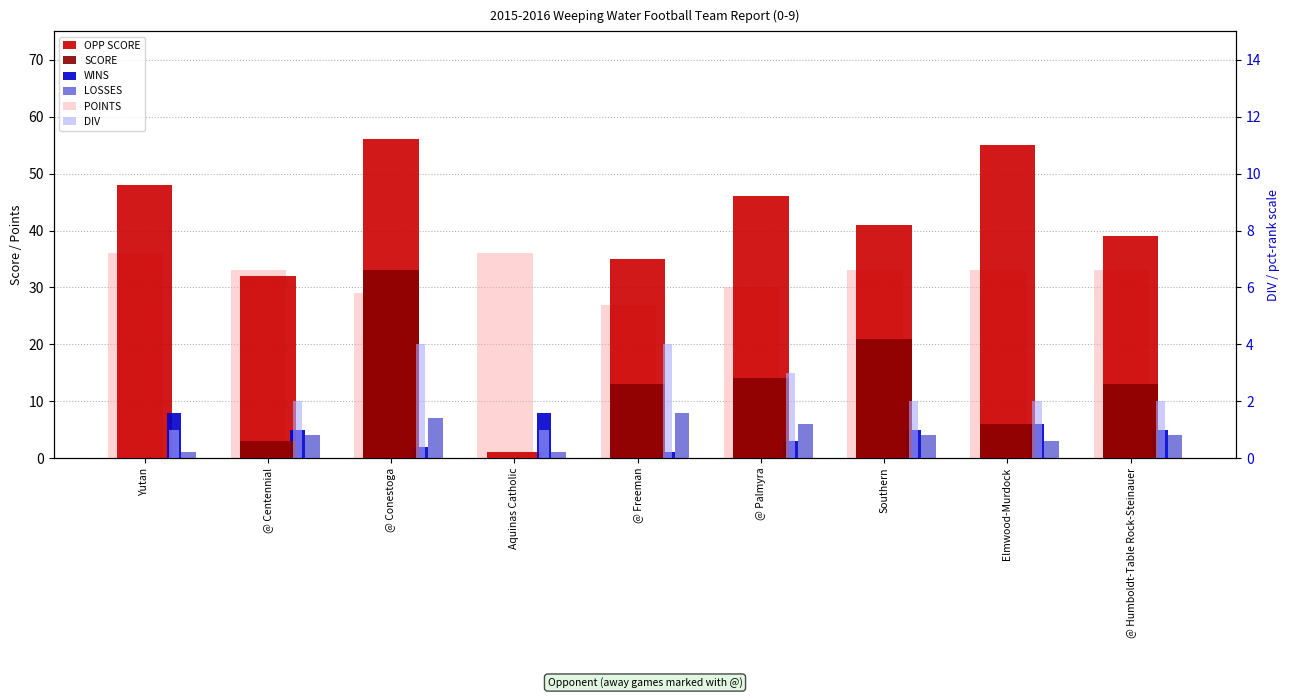

What is the difference between the maximum and minimum values in the DIV series?

3